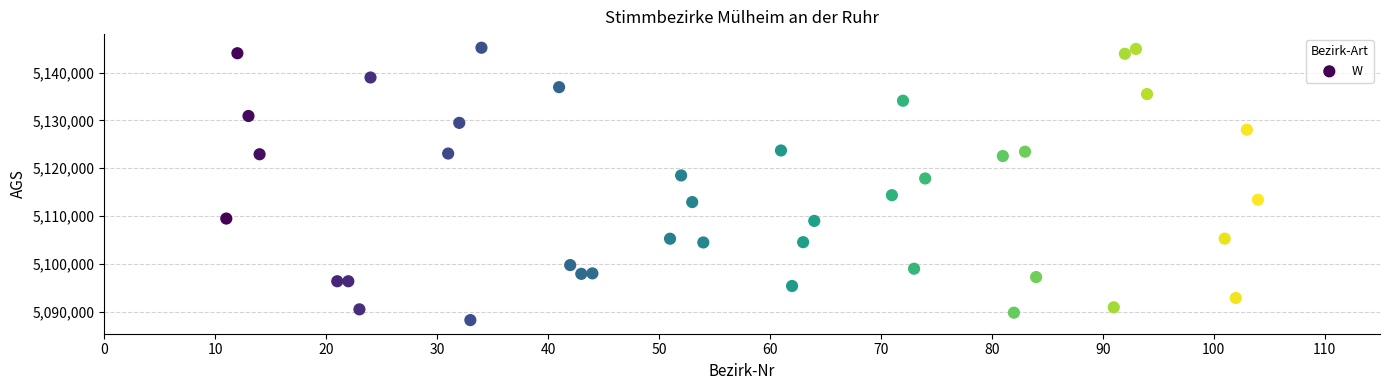

What Y value in the scatter plot is closest to 5116714?

5117854.1